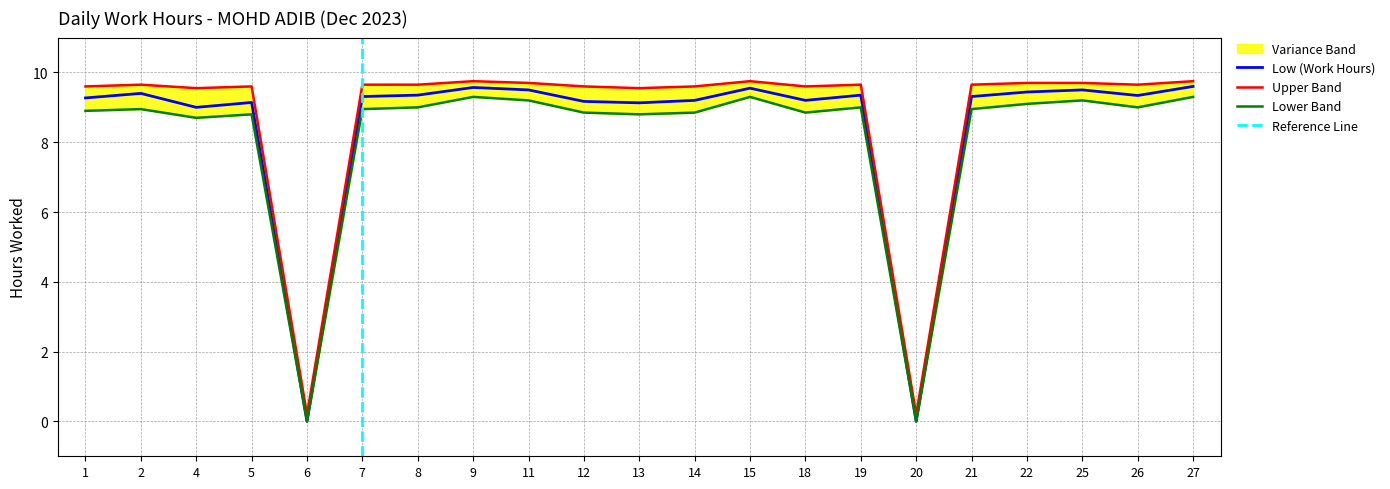

Does the chart have visible grid lines?

Yes